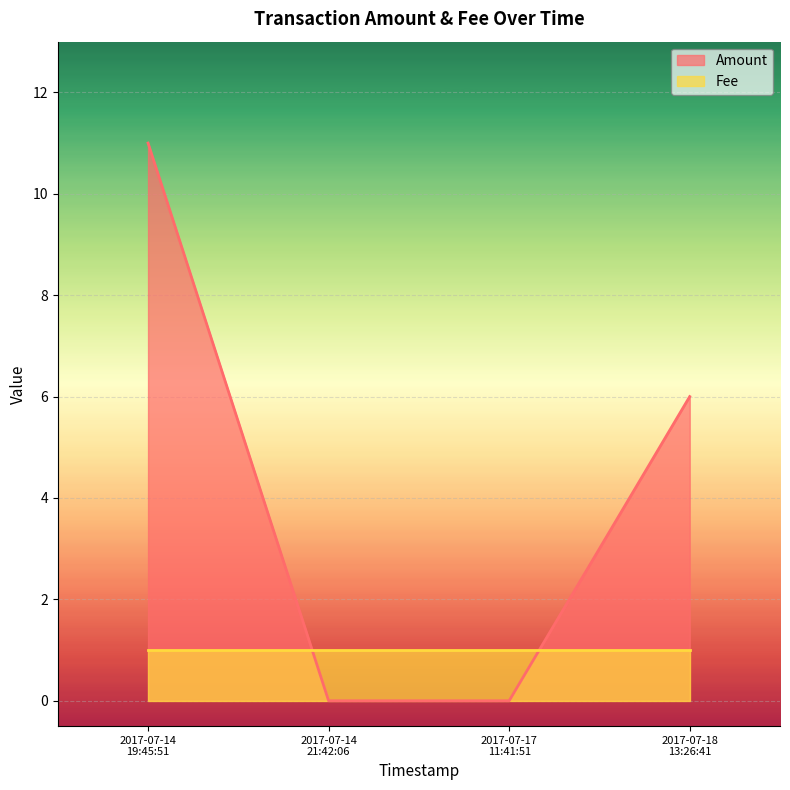

How many intersections are there between Fee and Amount?

2